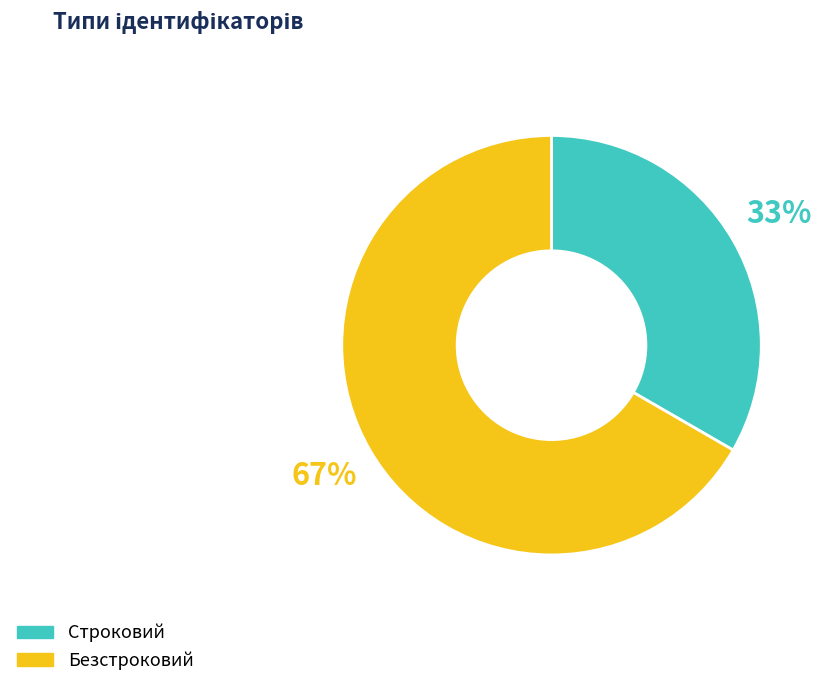

To the nearest percent, what is the average slice percentage?

50%